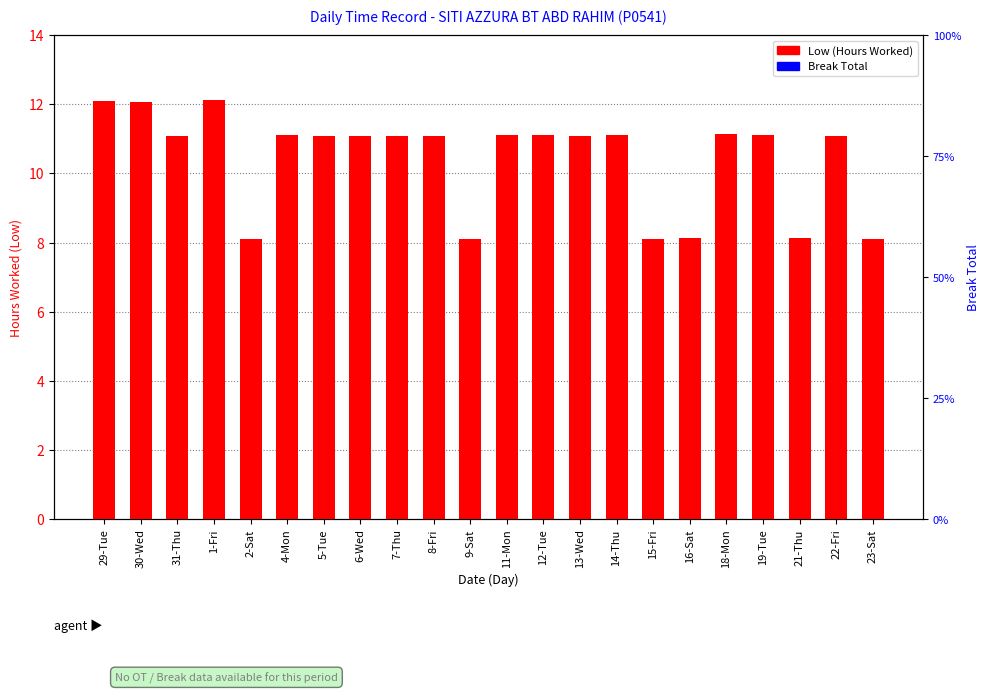

Rank the series at 7-Thu from highest to lowest value.

Low (Hours Worked), Break Total